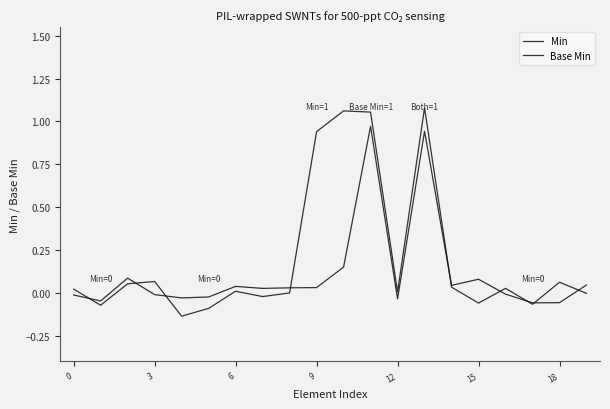

Does the chart have visible grid lines?

No